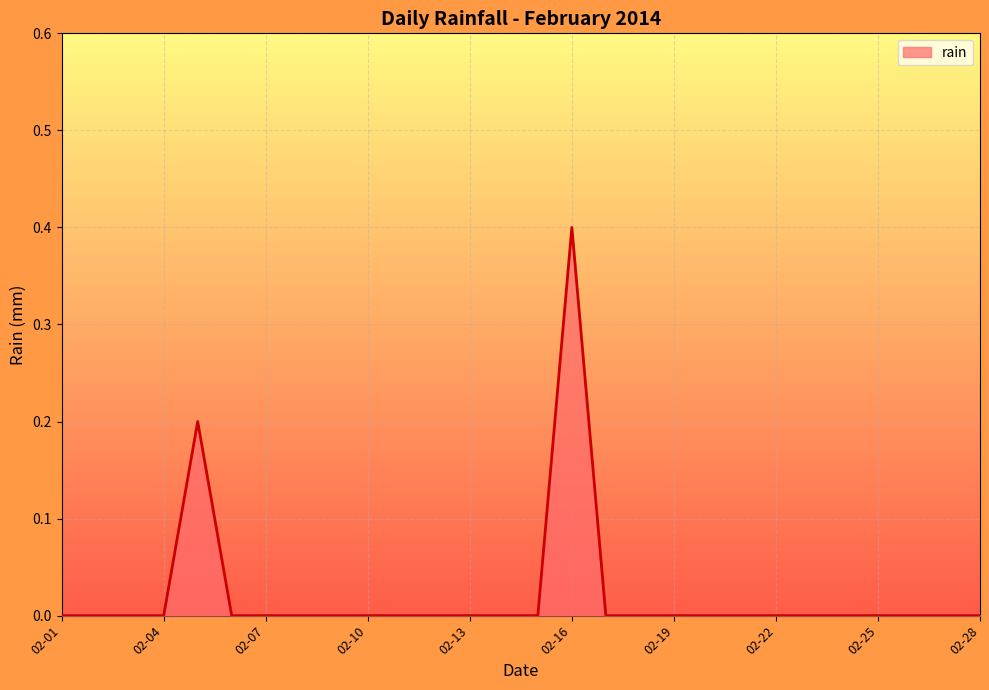

What is the maximum value shown in the chart?

0.4